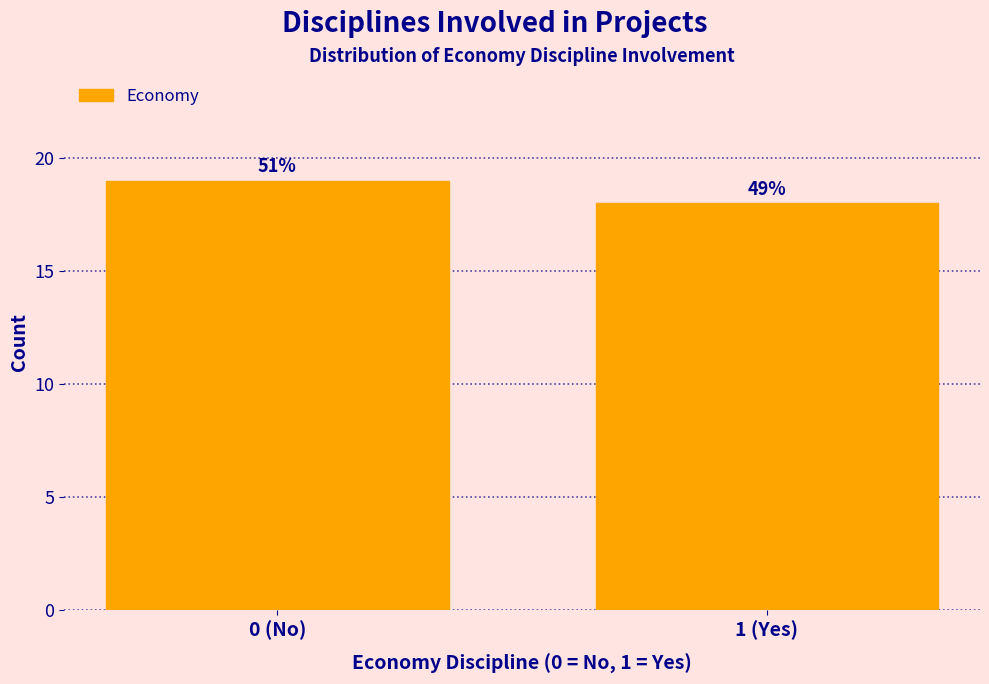

How many bars are there in total?

2